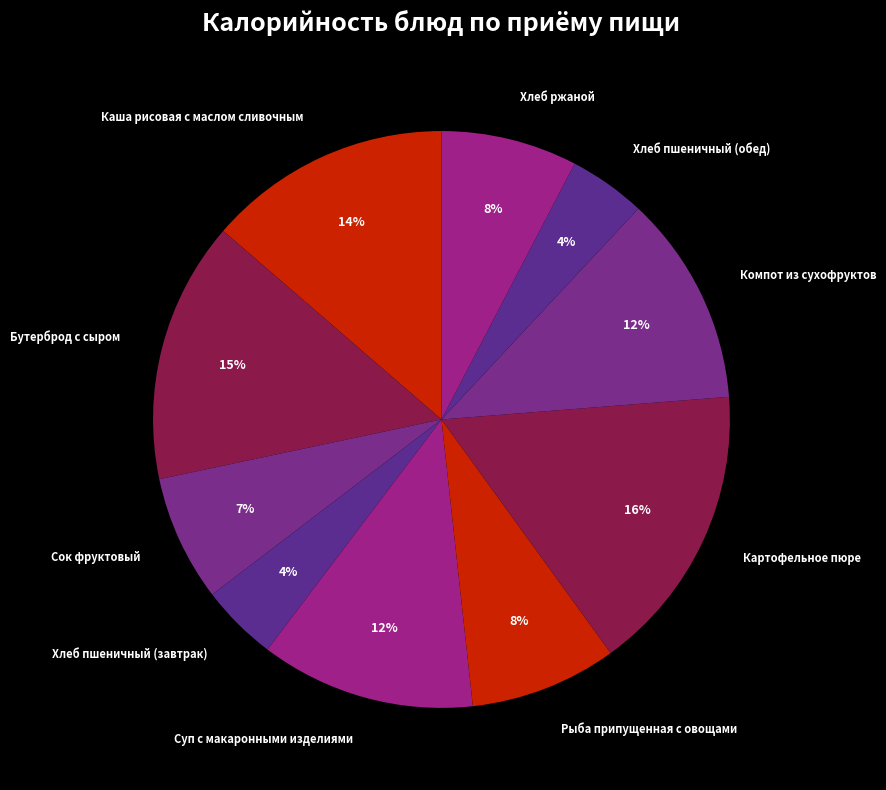

Does any single category account for the majority?

No